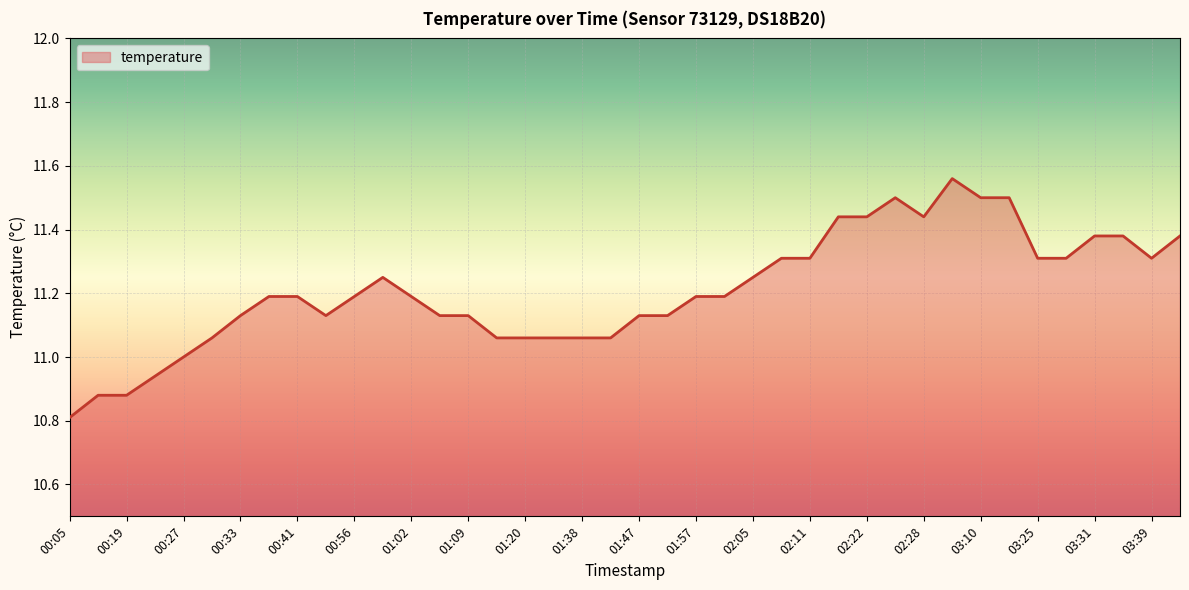

How many data points are less than 11?

4